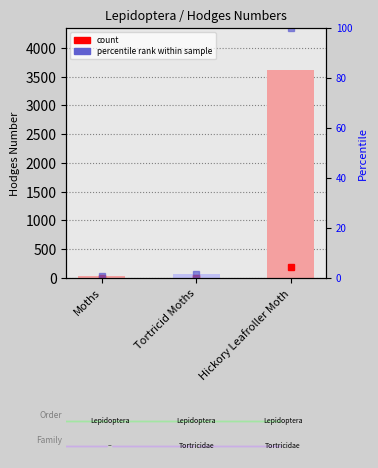

What is the minimum value shown in the chart?

29.0